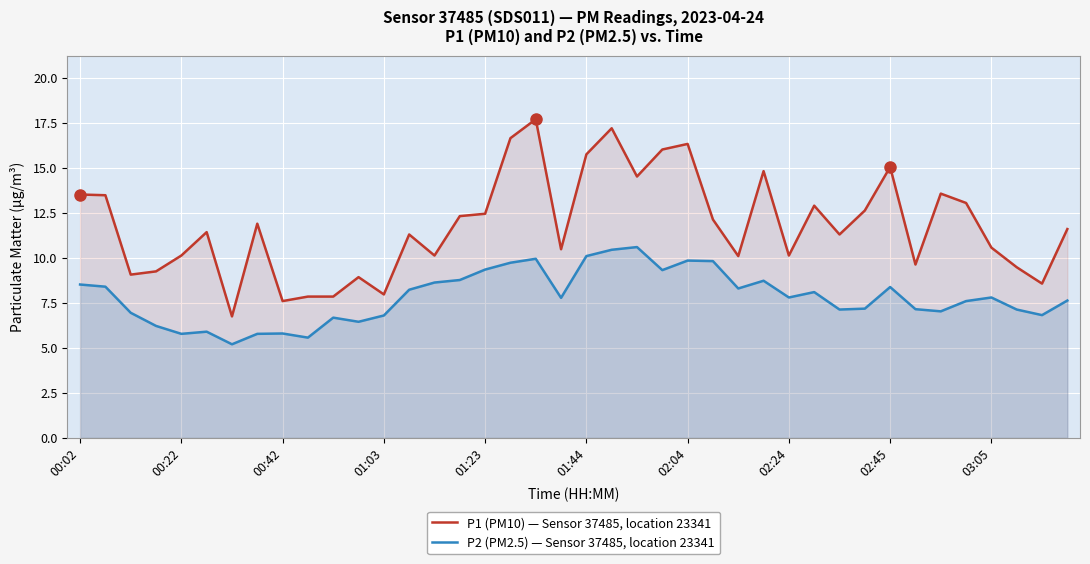

What is the value of the P2 (PM2.5) — Sensor 37485, location 23341 point at the 8th from the left?

5.8